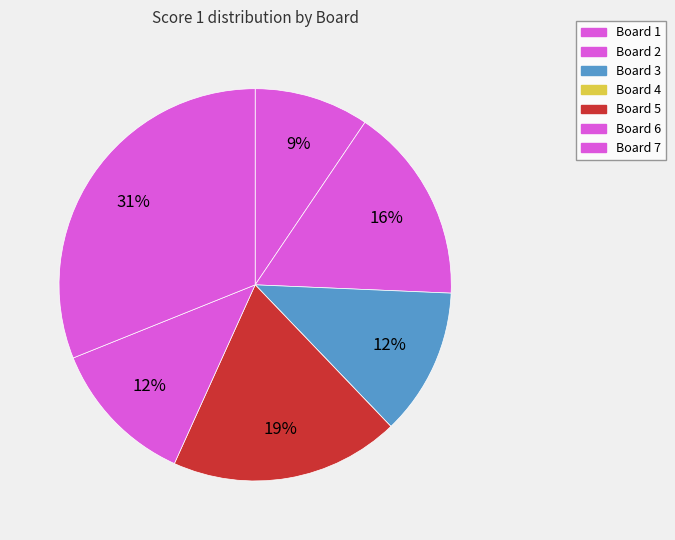

To the nearest percent, what percentage of the pie is Board 1?

9%